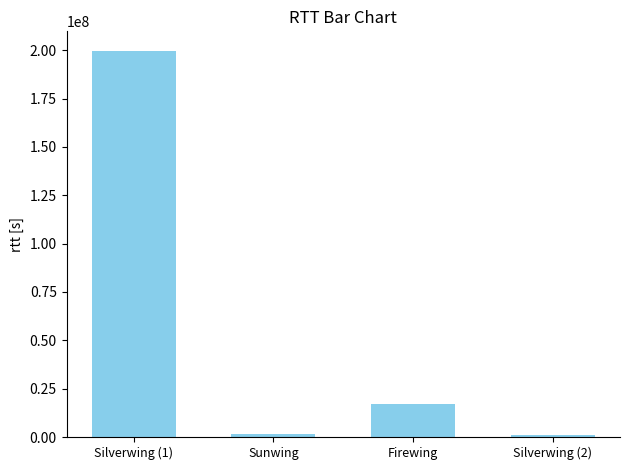

Approximately how many times larger is the value at Silverwing (1) compared to Firewing?

11.6